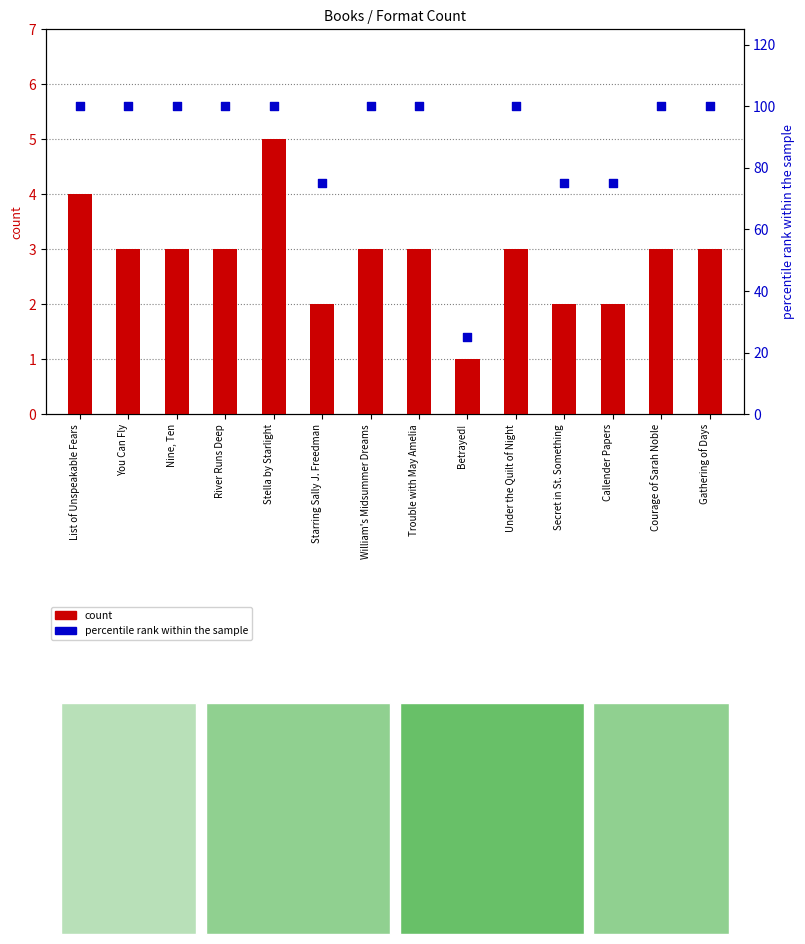

At which category is the sum across all series the highest?

Stella by Starlight